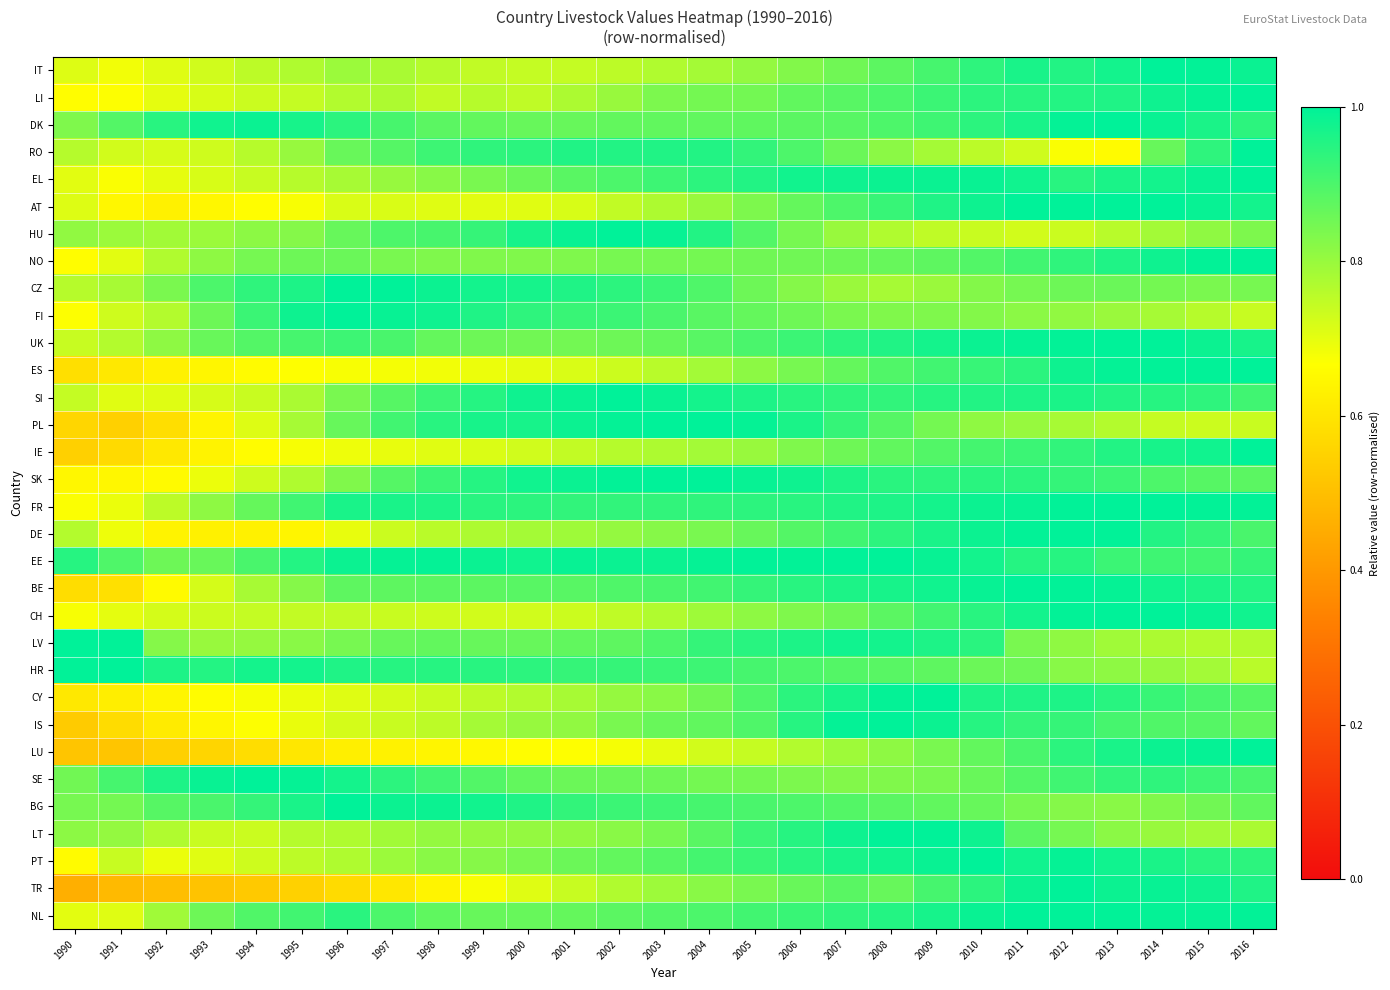

Which category has the highest value across all series?

2014